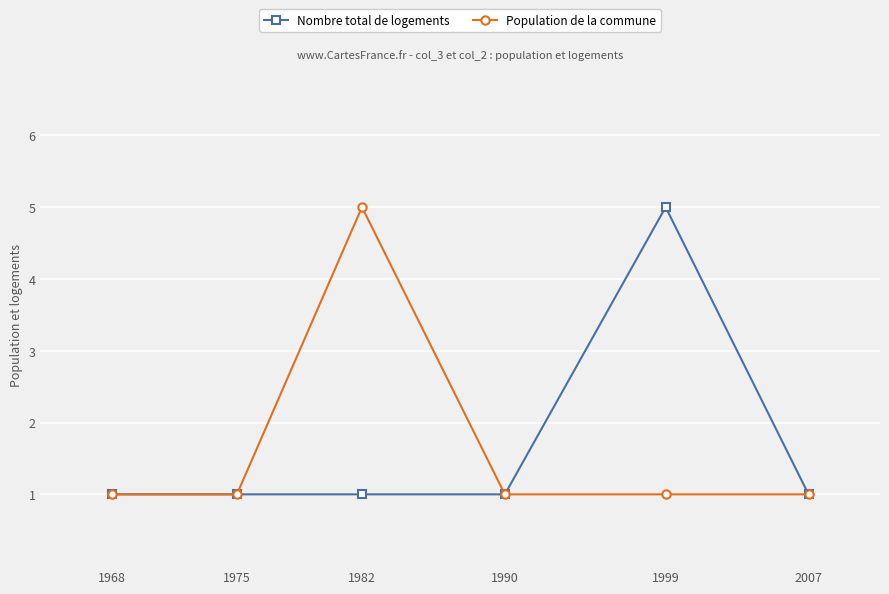

Is this an area chart (filled region under the line)?

No